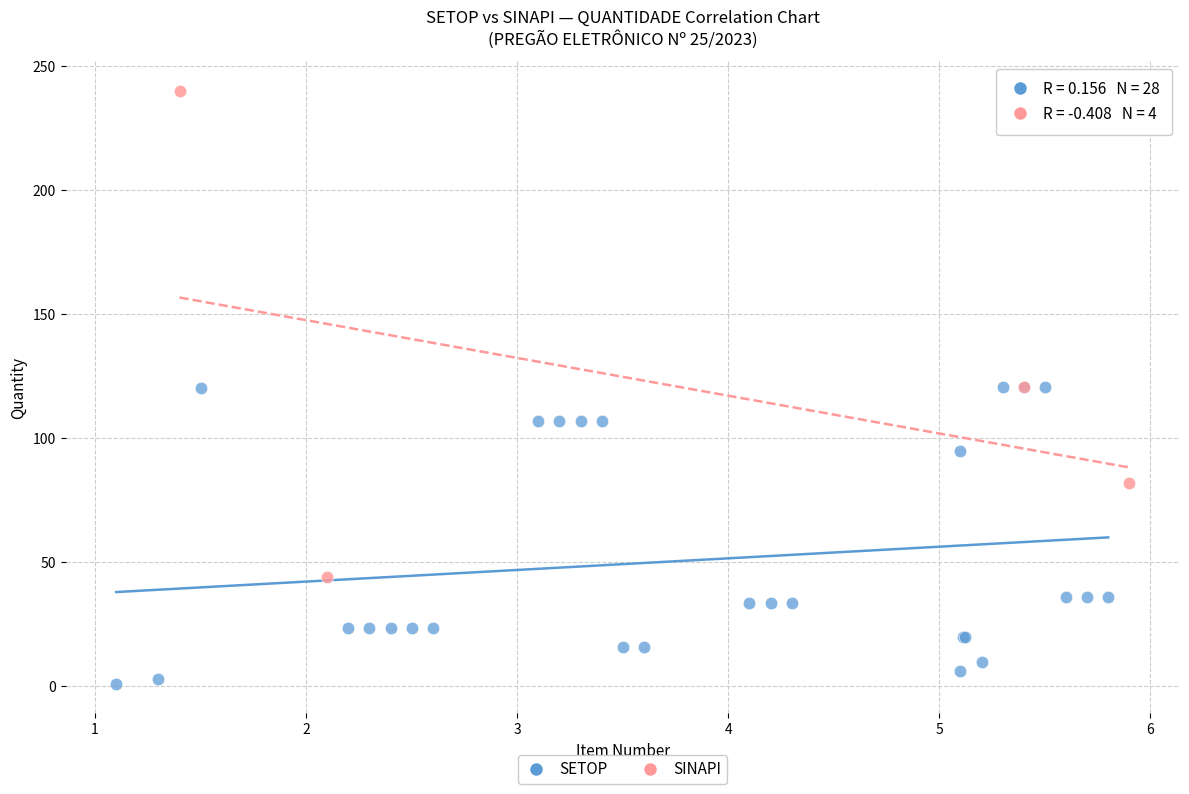

Which series reaches the minimum Y coordinate?

SETOP